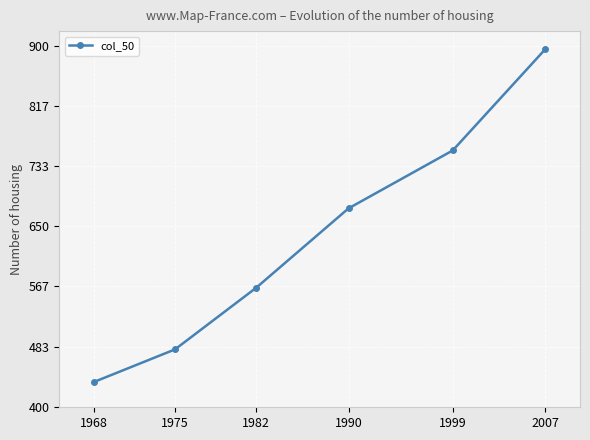

What is the sum of all values?

3805